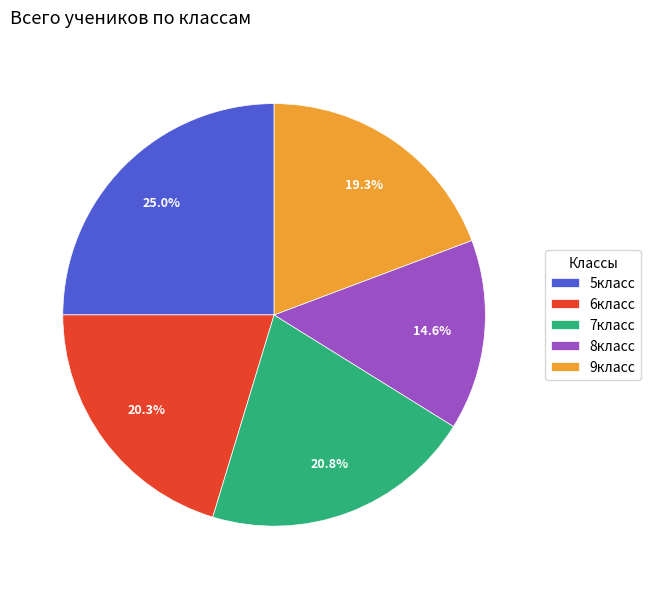

Does 8класс represent more than half of the total?

No